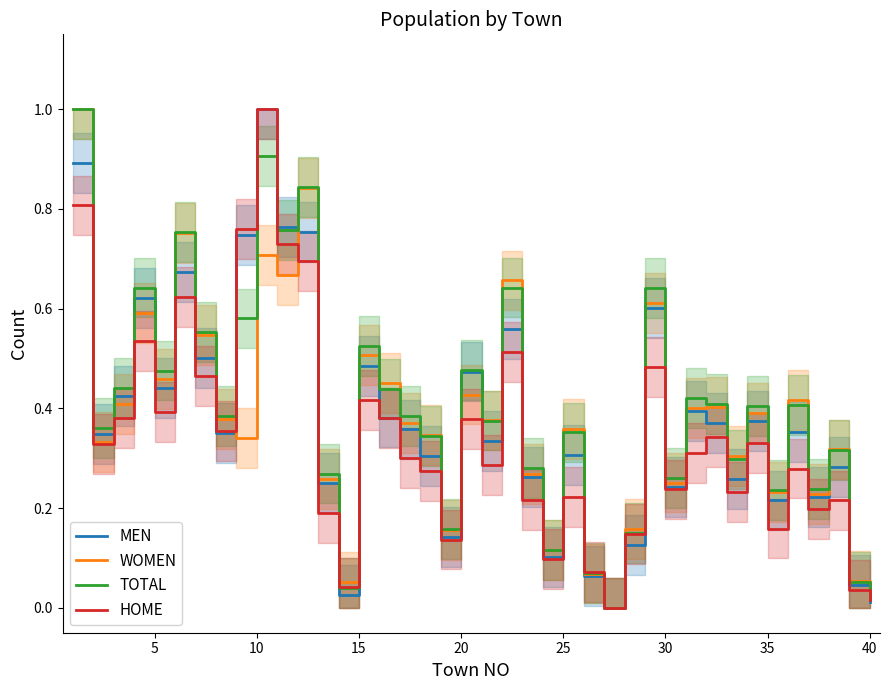

What is the highest value of the WOMEN series?

1.0